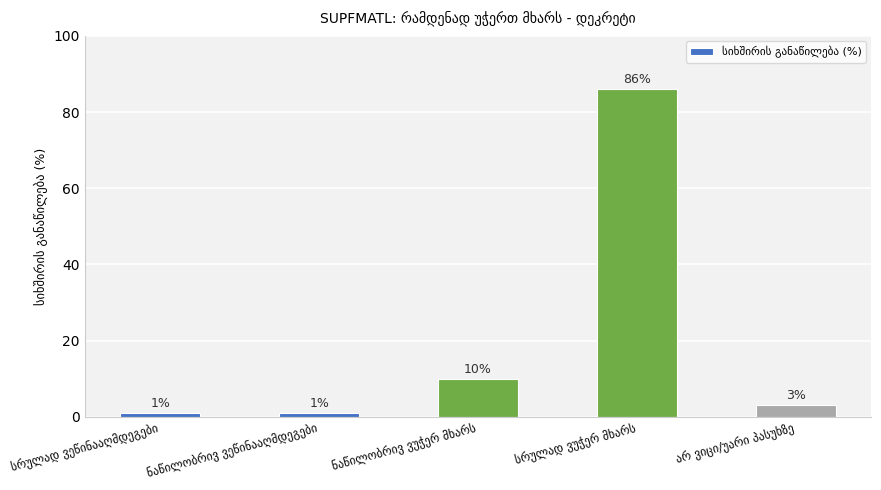

How many series are shown in this chart?

1